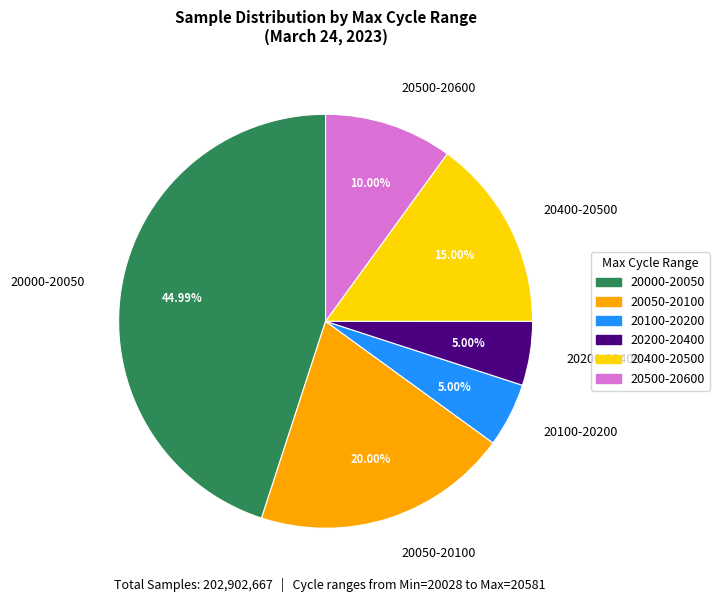

Between 20050-20100 and 20000-20050, which is larger?

20000-20050